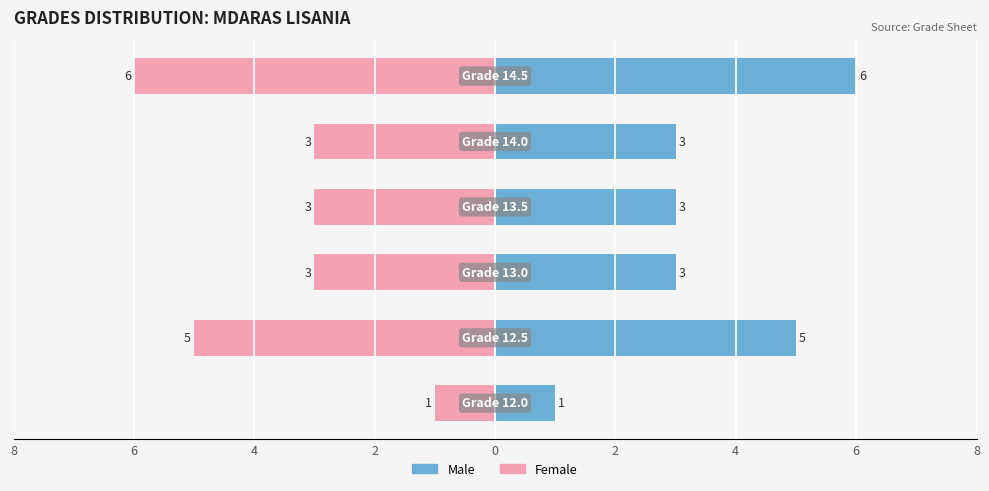

Reading left to right, extract all data points from this chart.

Male: 8=1	6=5	4=3	2=3	0=3	2=6
Female: 8=-1	6=-5	4=-3	2=-3	0=-3	2=-6